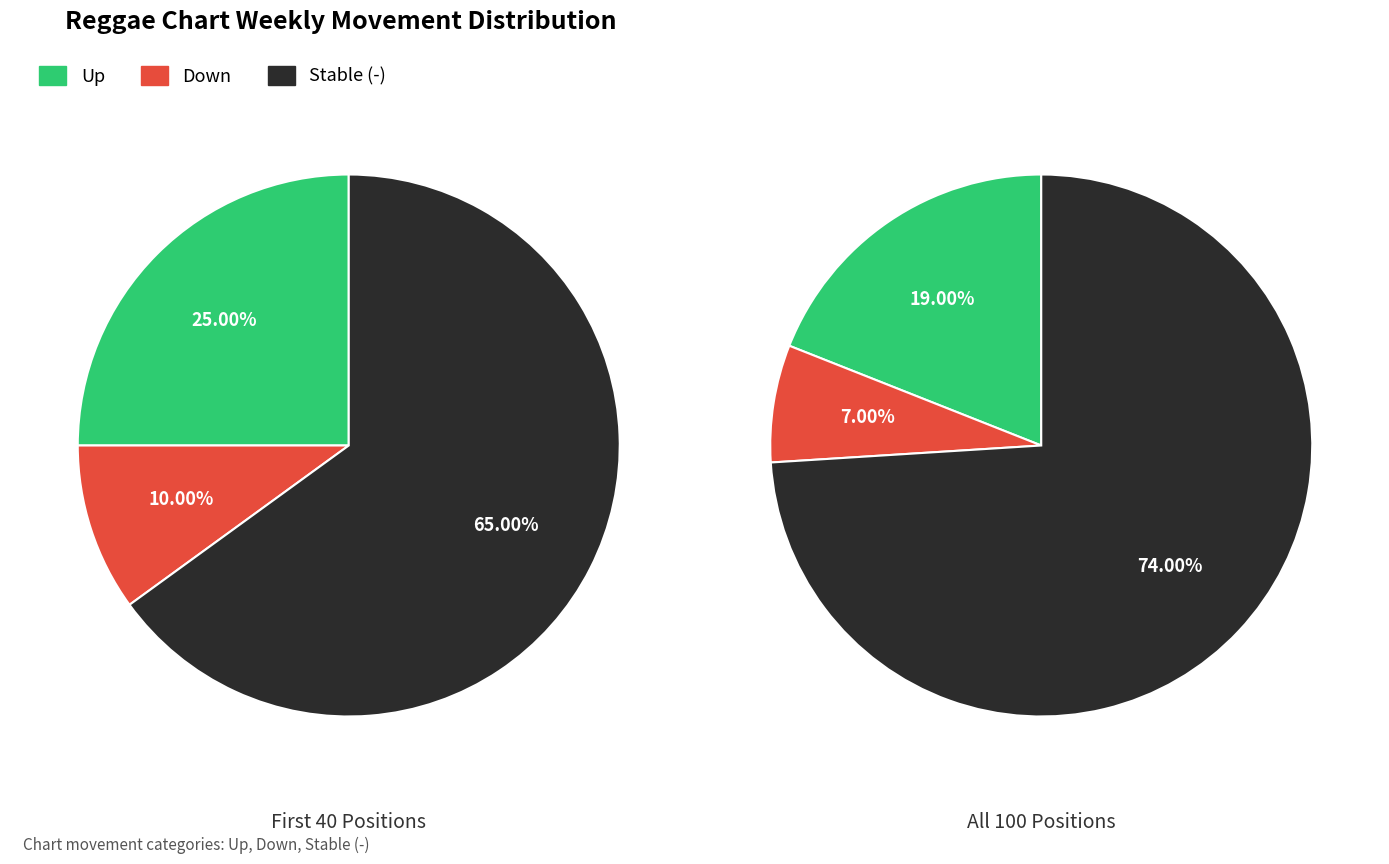

To the nearest percent, what is the difference between the largest and smallest slice percentages?

67%